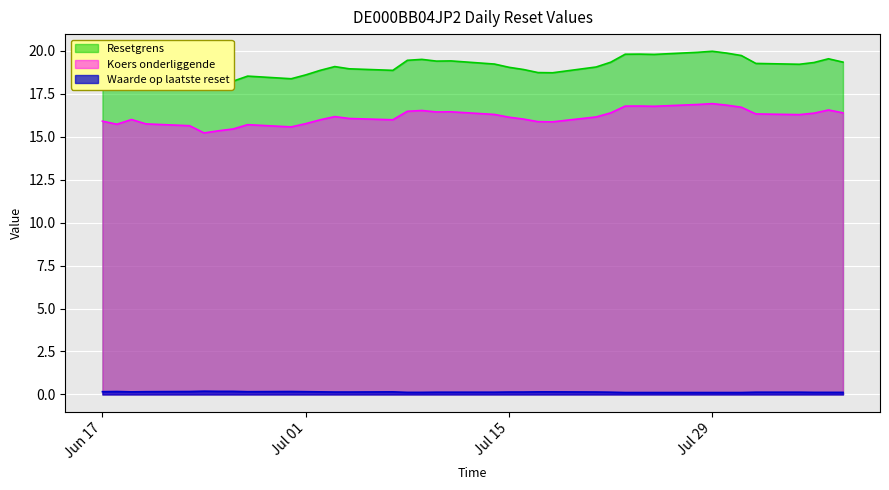

What is the label of the 32nd point from the left?

2025-07-30